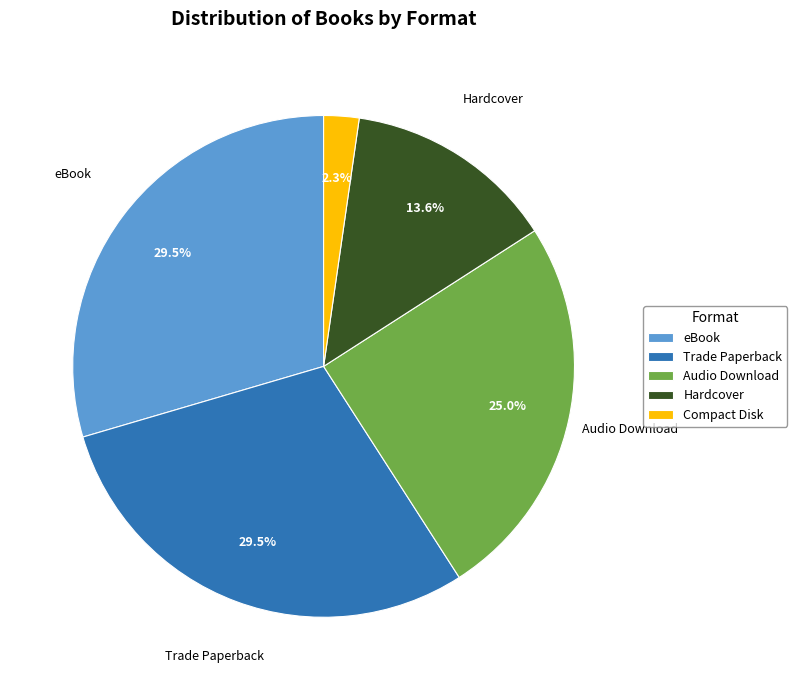

How many segments does this pie chart have?

5